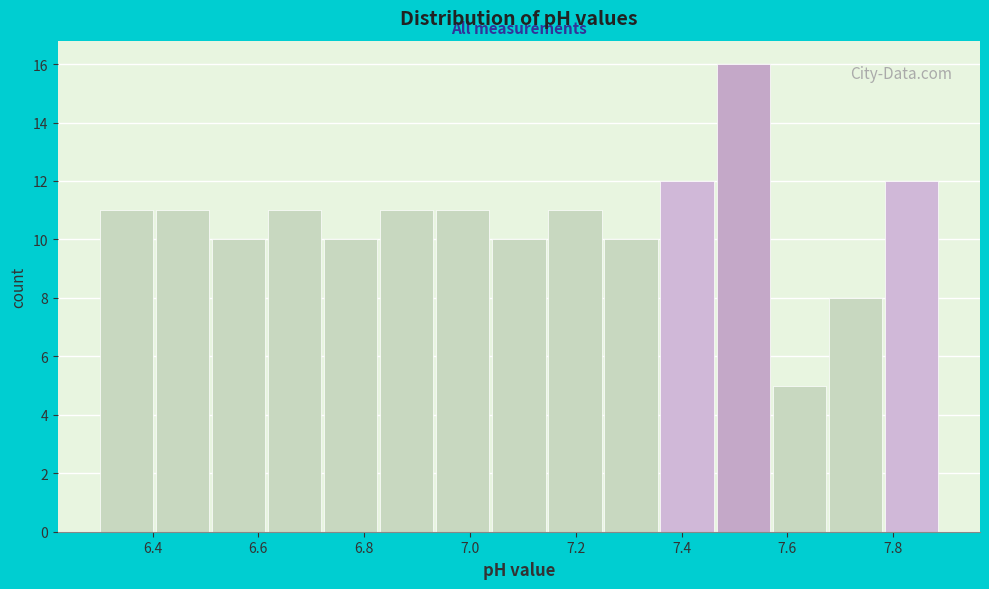

Reading left to right, transcribe this chart: for each bar, give the range it covers on the x-axis and its height. Neither the bar edges nor the heights are printed on the chart, so give them approximately, as read against the axes.

6.300 to 6.406: 11
6.406 to 6.512: 11
6.512 to 6.618: 10
6.618 to 6.724: 11
6.724 to 6.830: 10
6.830 to 6.936: 11
6.936 to 7.042: 11
7.042 to 7.148: 10
7.148 to 7.254: 11
7.254 to 7.360: 10
7.360 to 7.466: 12
7.466 to 7.572: 16
7.572 to 7.678: 5
7.678 to 7.784: 8
7.784 to 7.890: 12